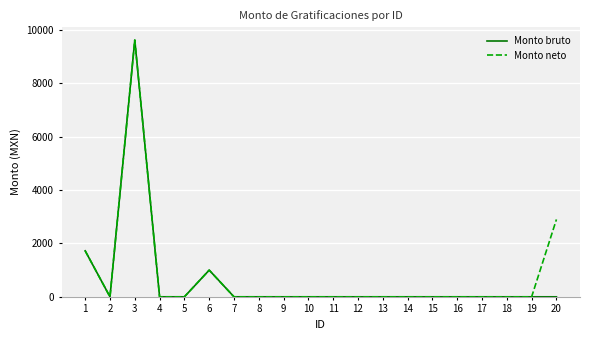

What are all the series names shown in the legend?

Monto bruto, Monto neto